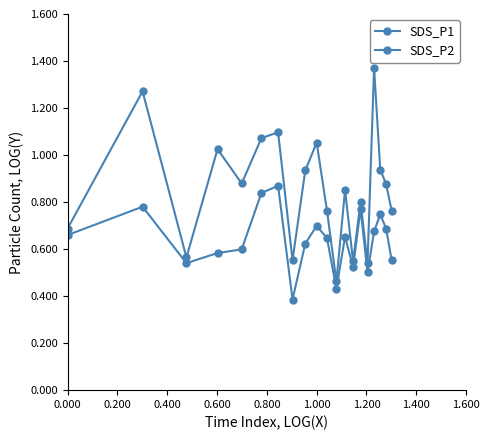

What is the average value of the SDS_P1 series?

0.9